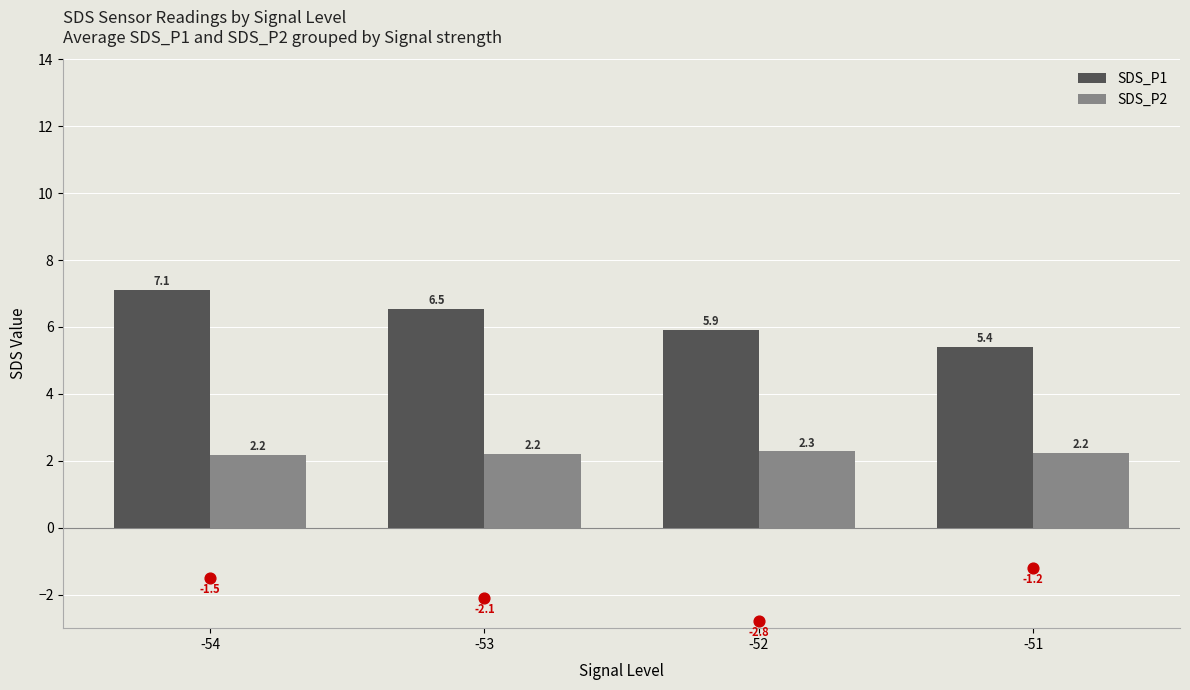

What is the total value across all series at -54?

9.3